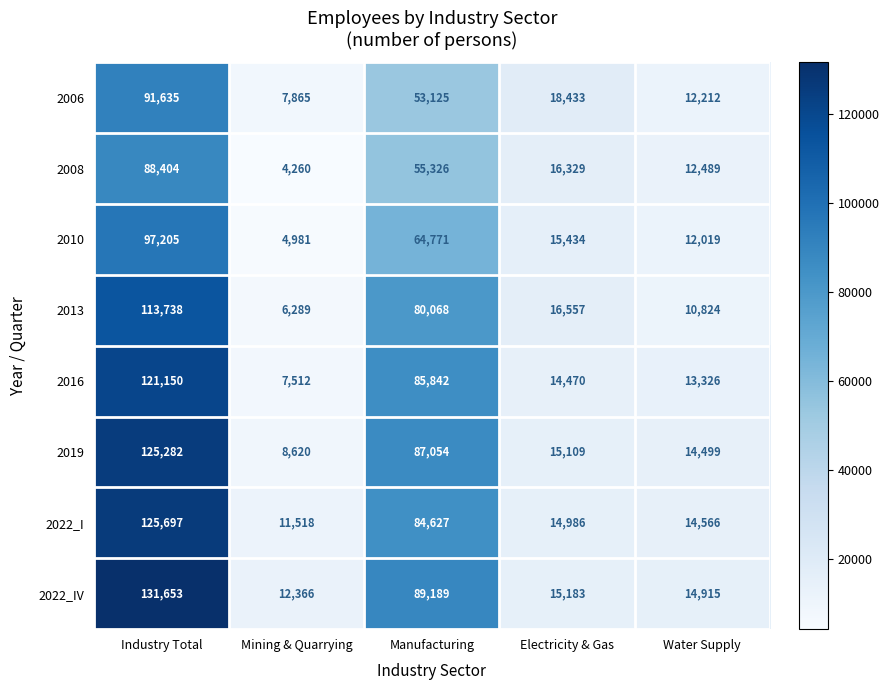

Where does the 2010 series first go above 15434?

Industry Total